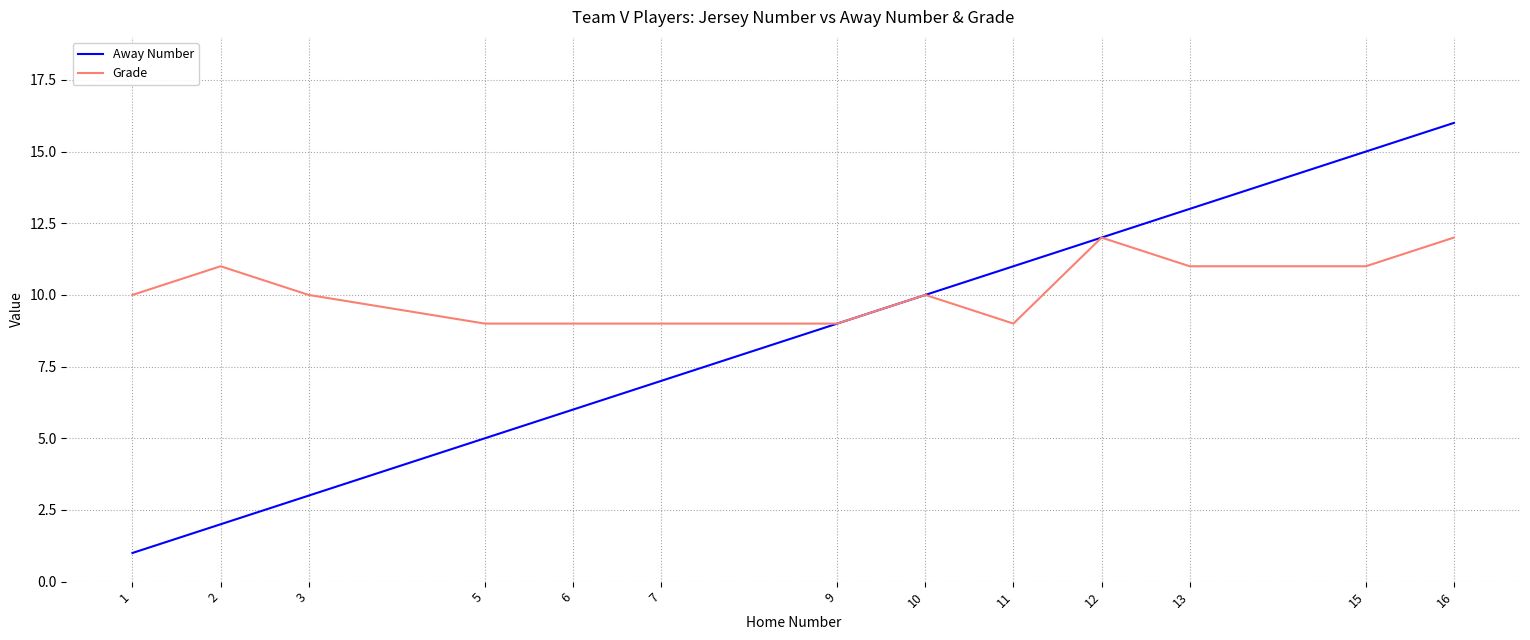

Is it true that Grade equals 12 at 12?

True